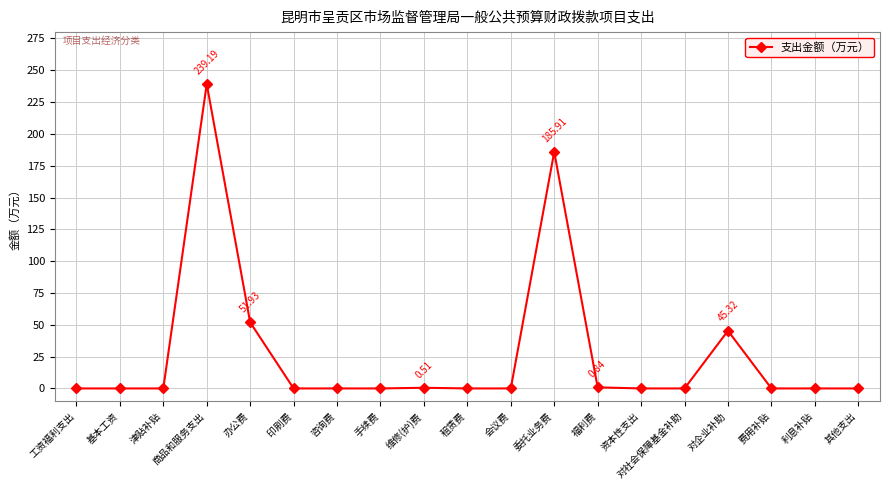

What is the difference between the second highest and second lowest values?

185.9